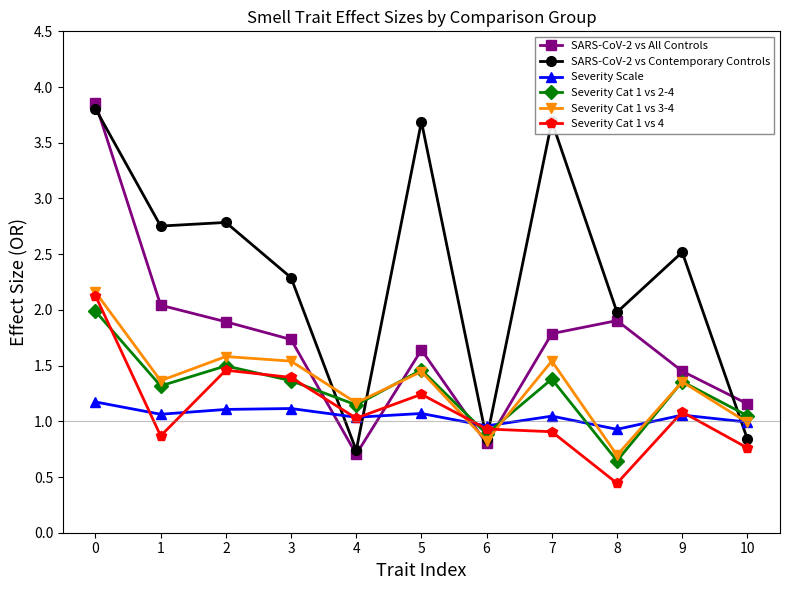

What is the value of the SARS-CoV-2 vs Contemporary Controls point at the 8th from the left?

3.7